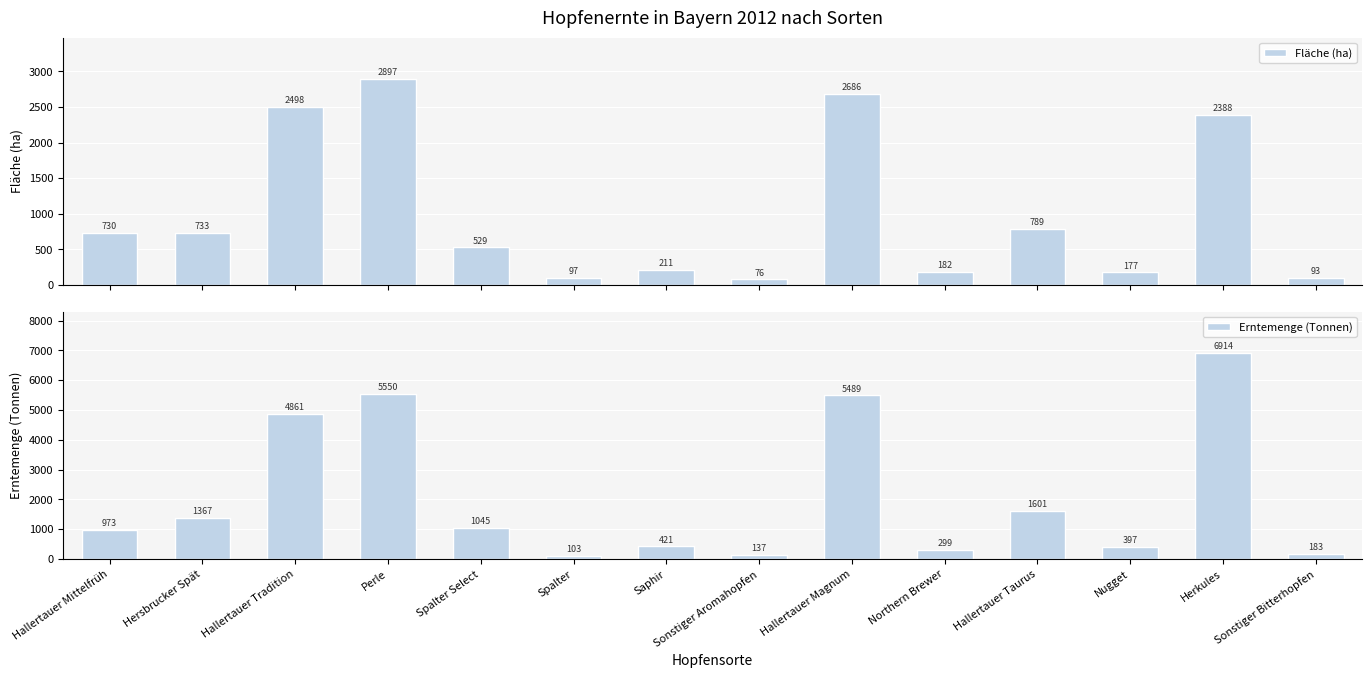

What is the value of the Erntemenge (Tonnen) bar at the 12th from the left?

396.7